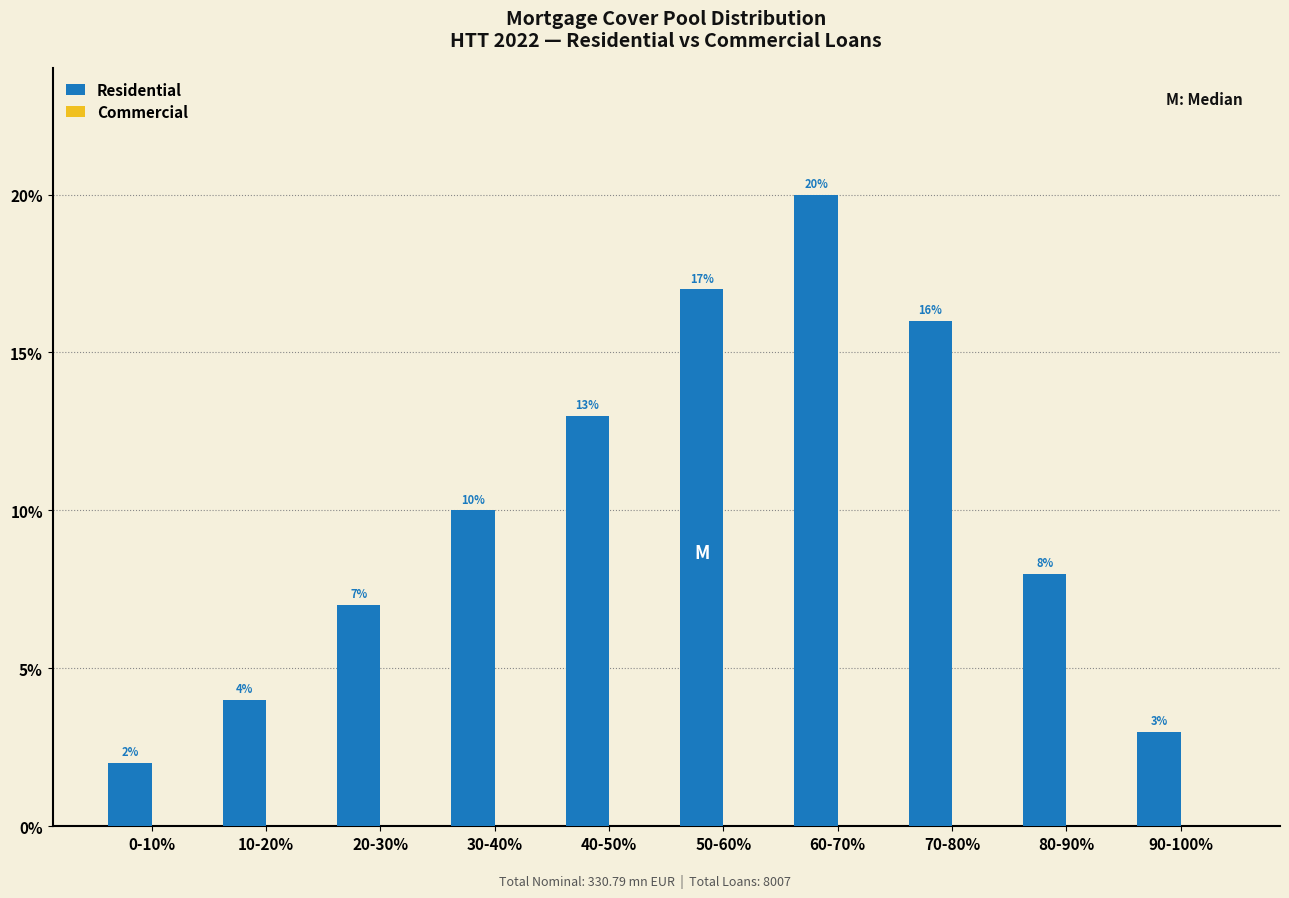

Reading left to right, transcribe all the data shown in this chart.

0-10%=2.0	10-20%=4.0	20-30%=7.0	30-40%=10.0	40-50%=13.0	50-60%=17.0	60-70%=20.0	70-80%=16.0	80-90%=8.0	90-100%=3.0